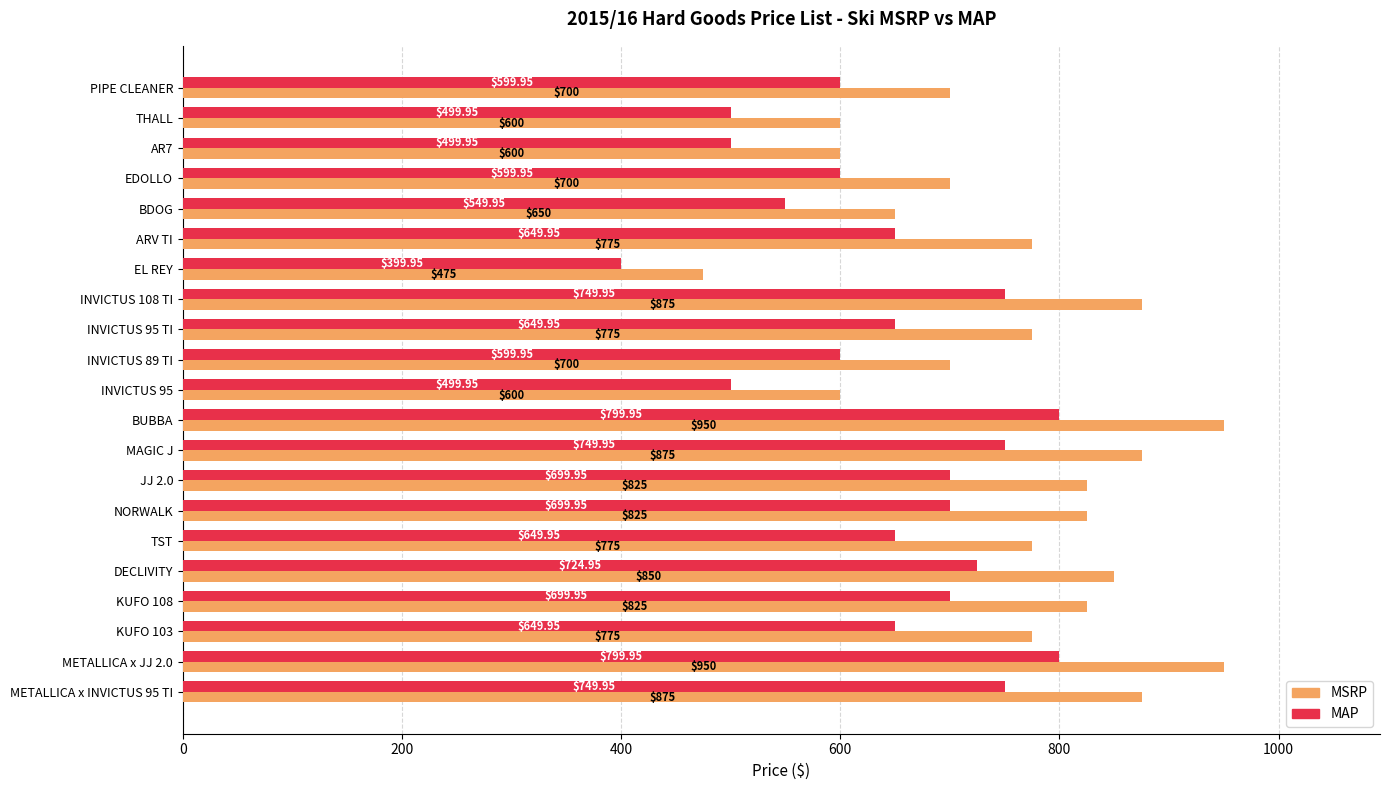

List the series in order of their peak value, lowest first.

MAP, MSRP